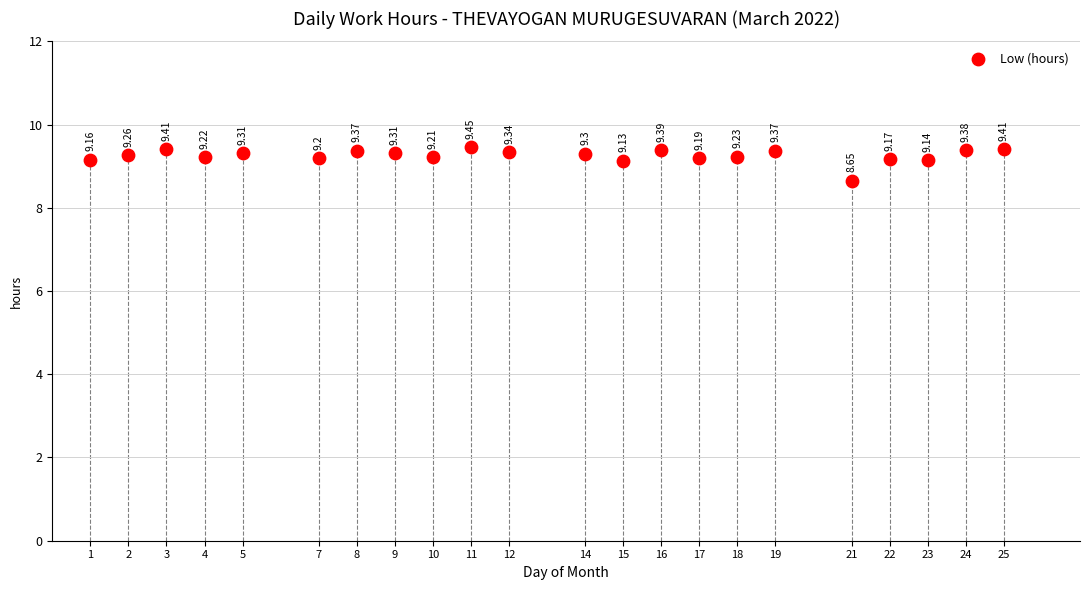

What is the range of Y values (max minus min)?

0.8